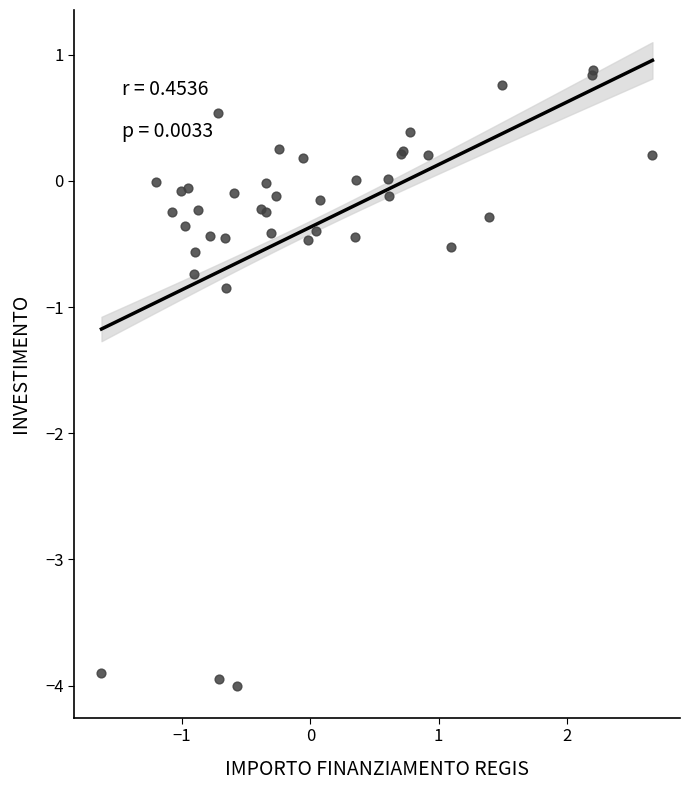

What Y value in the scatter plot is closest to -1?

-0.8